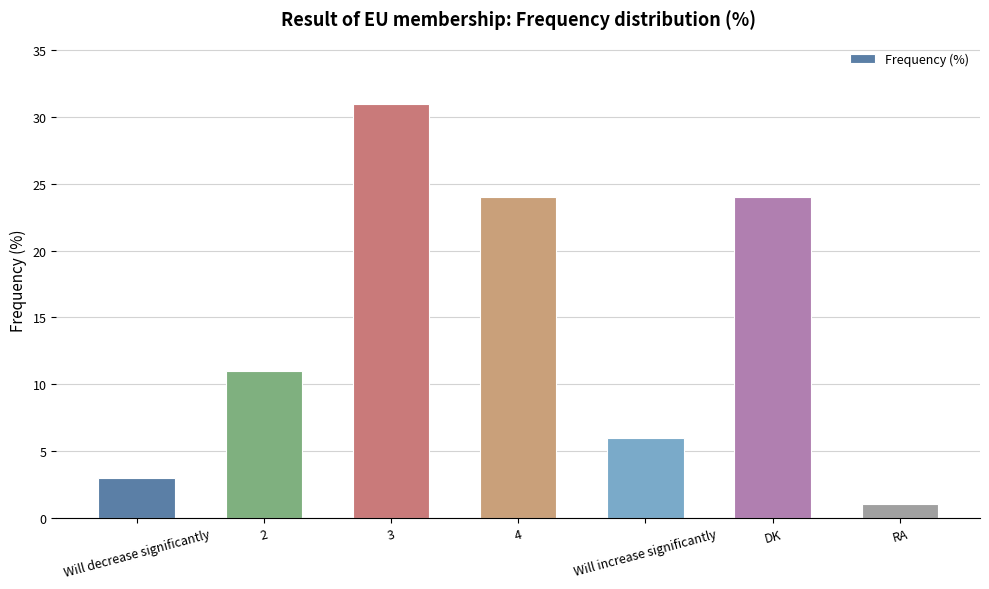

What is the ratio of the value at 3 to the value at Will increase significantly?

5.2